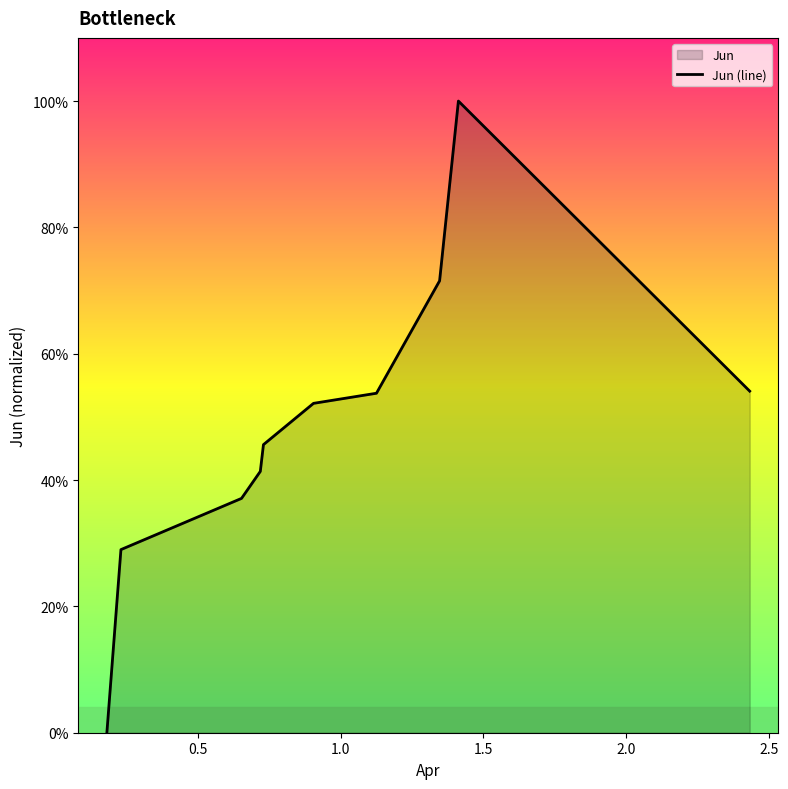

Does the chart display data point markers on the line(s)?

No